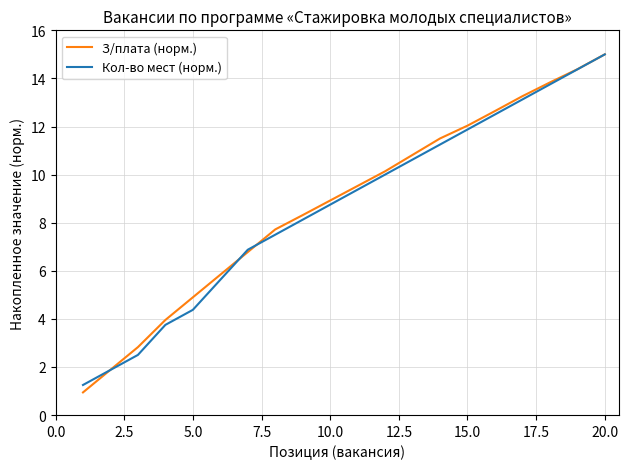

What is the smallest value displayed?

0.9